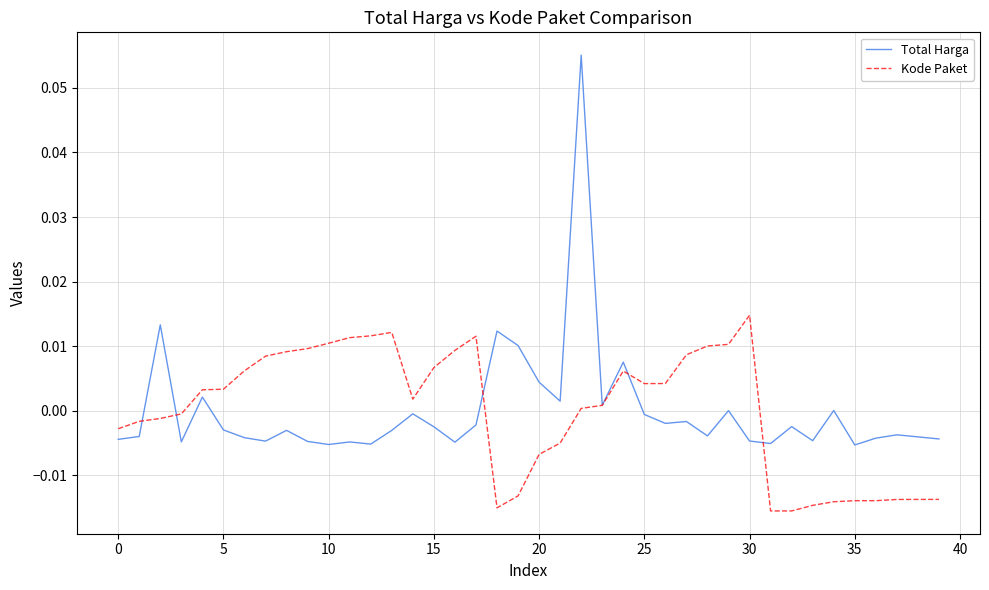

Which series has the largest range (max minus min)?

Total Harga